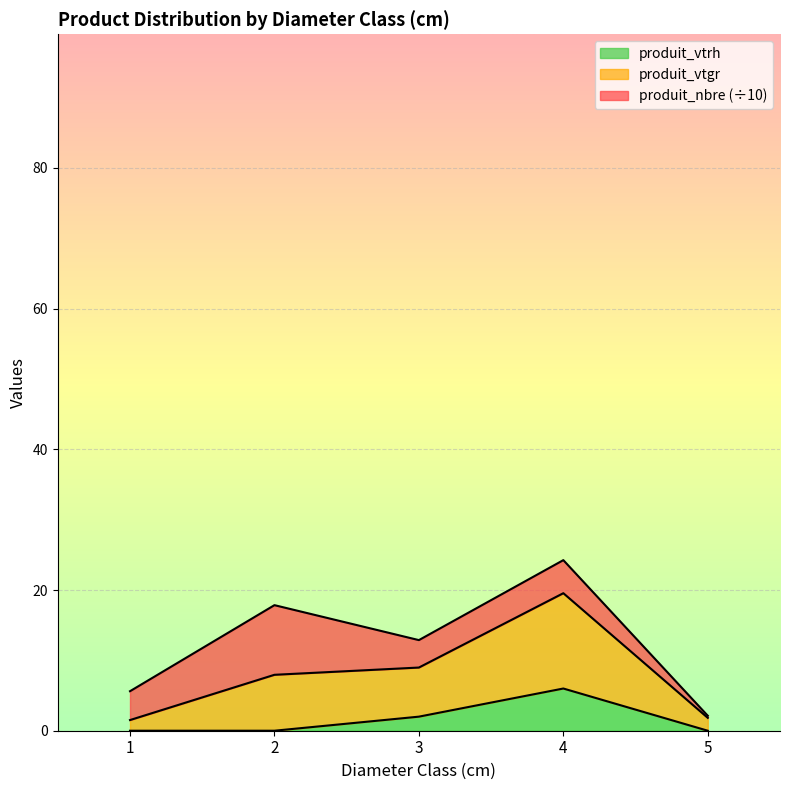

Which series has the widest spread of values?

produit_vtgr